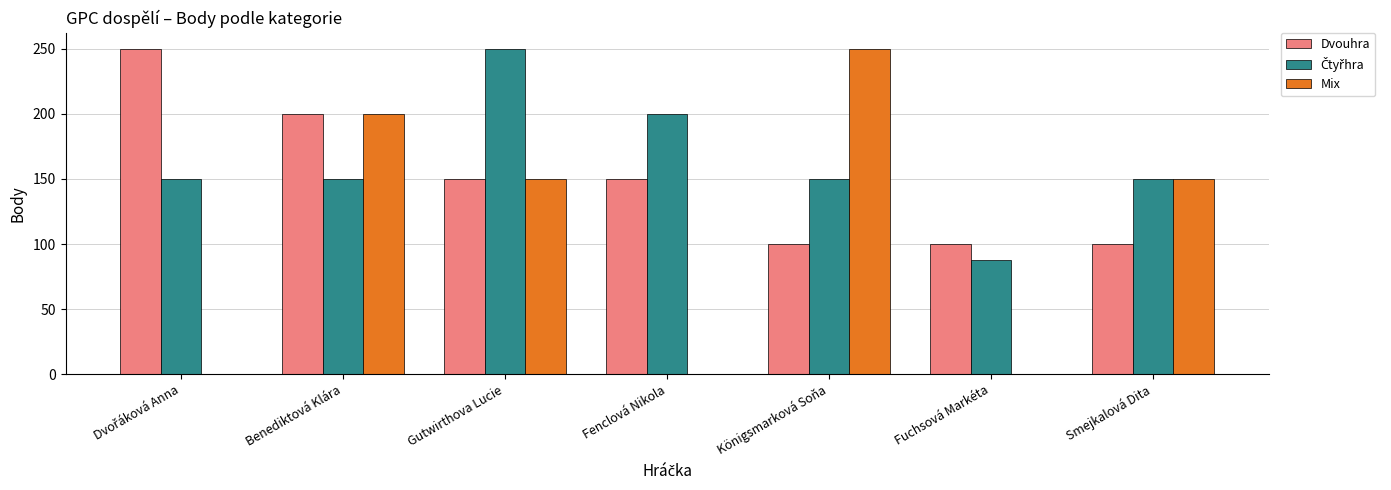

Read the Mix value at Smejkalová Dita, to the nearest 50.

150